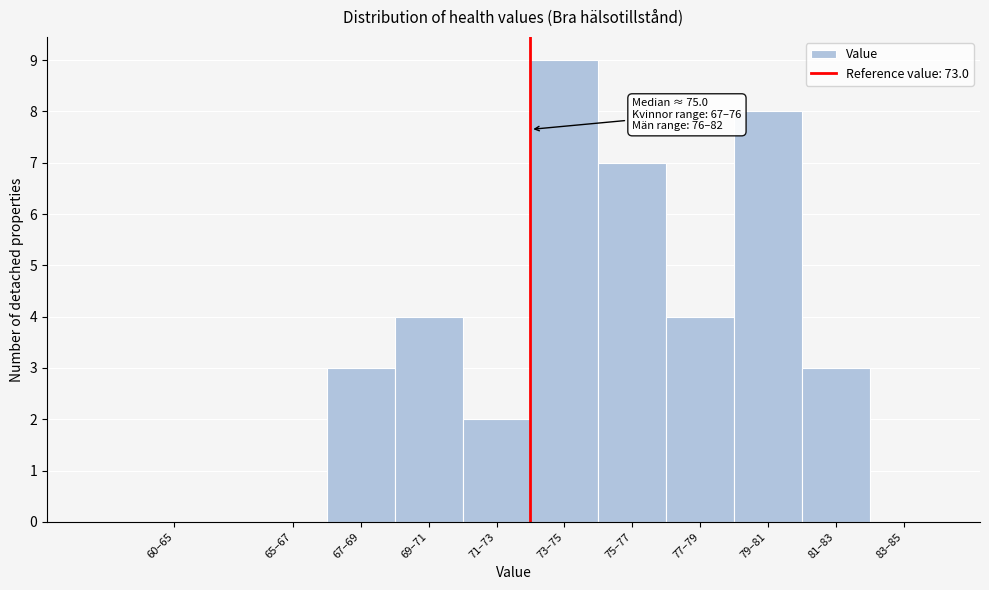

Reading left to right, list all the values displayed in this chart.

60–65=0	65–67=0	67–69=3	69–71=4	71–73=2	73–75=9	75–77=7	77–79=4	79–81=8	81–83=3	83–85=0